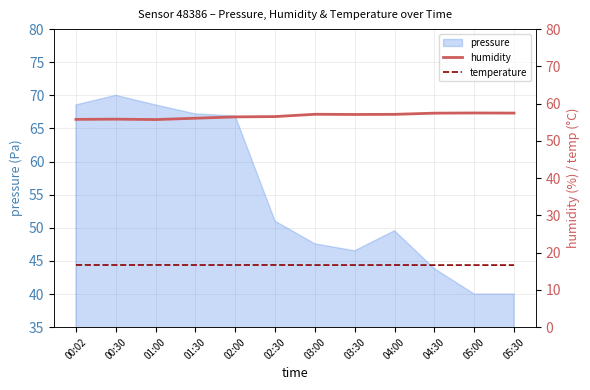

How many data points in humidity are less than 57?

6